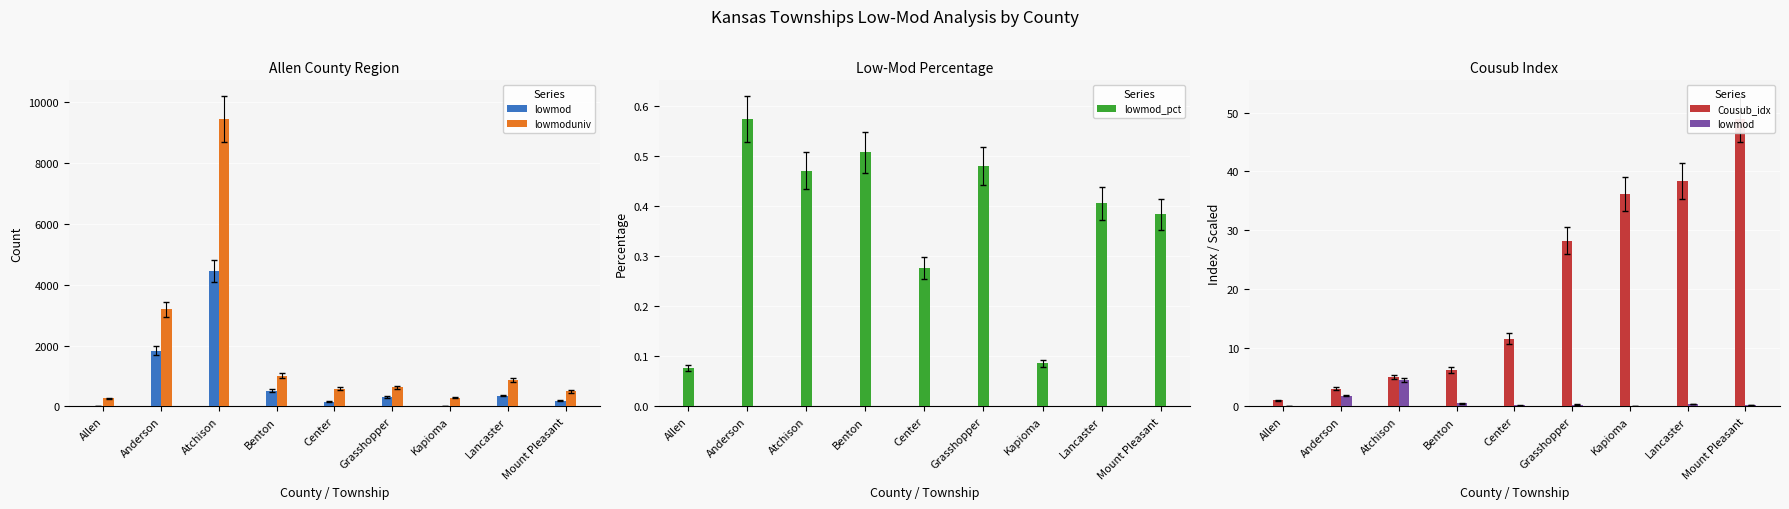

At which category is the sum across all series the highest?

Atchison